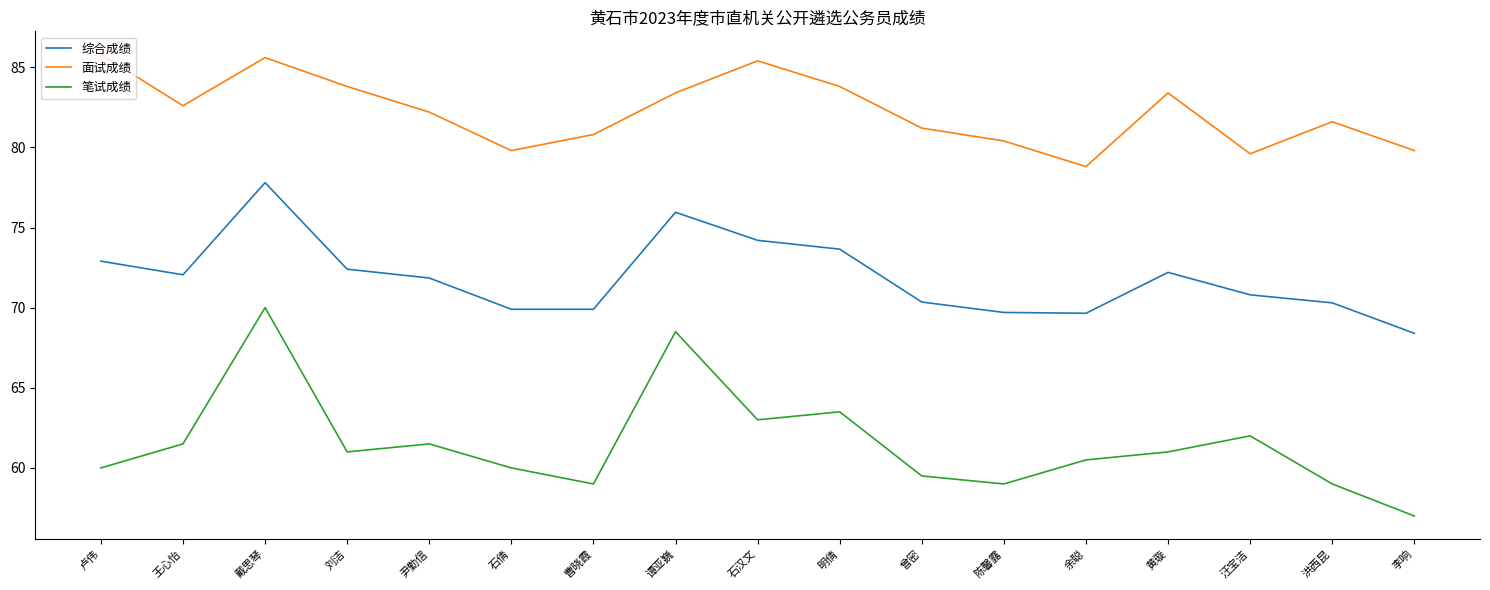

Is it true that 综合成绩 equals 92.0 at 石倩?

False